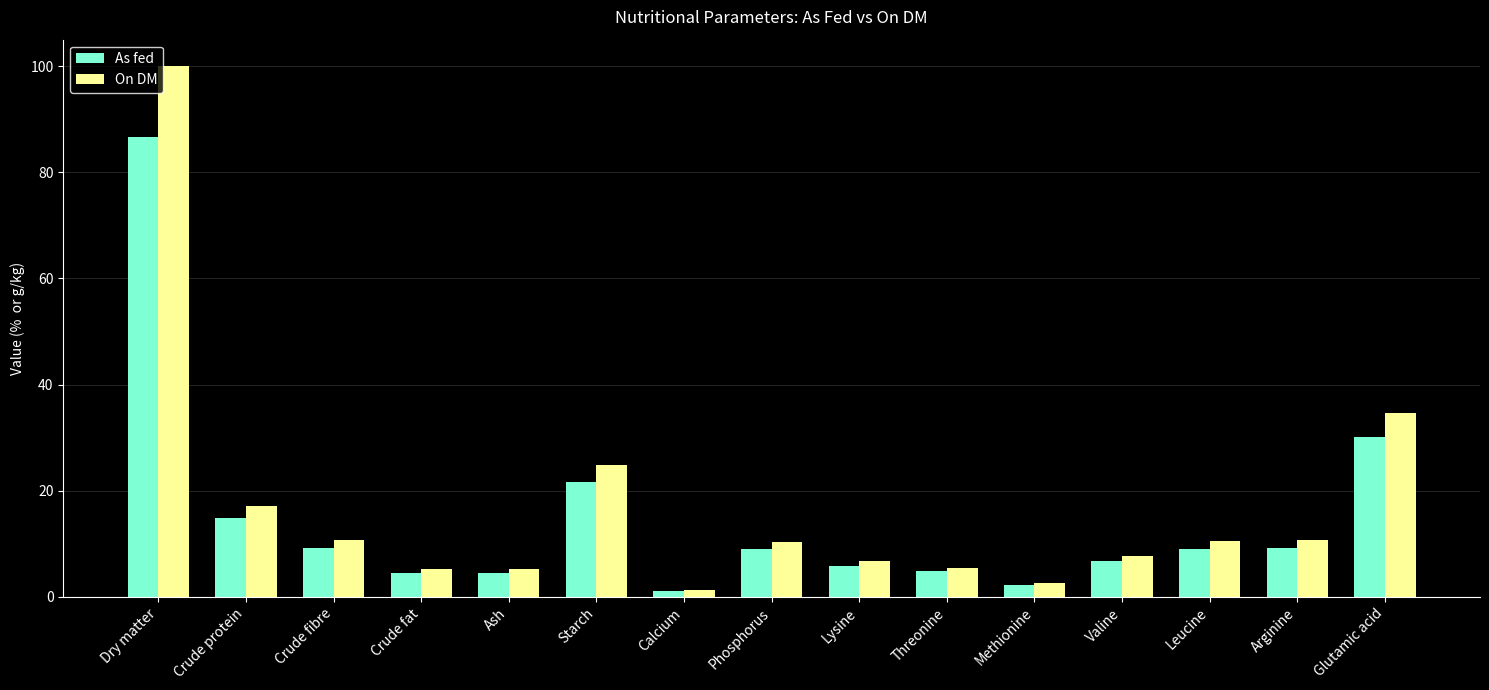

What is the difference between the second highest and second lowest values in the On DM series?

32.1